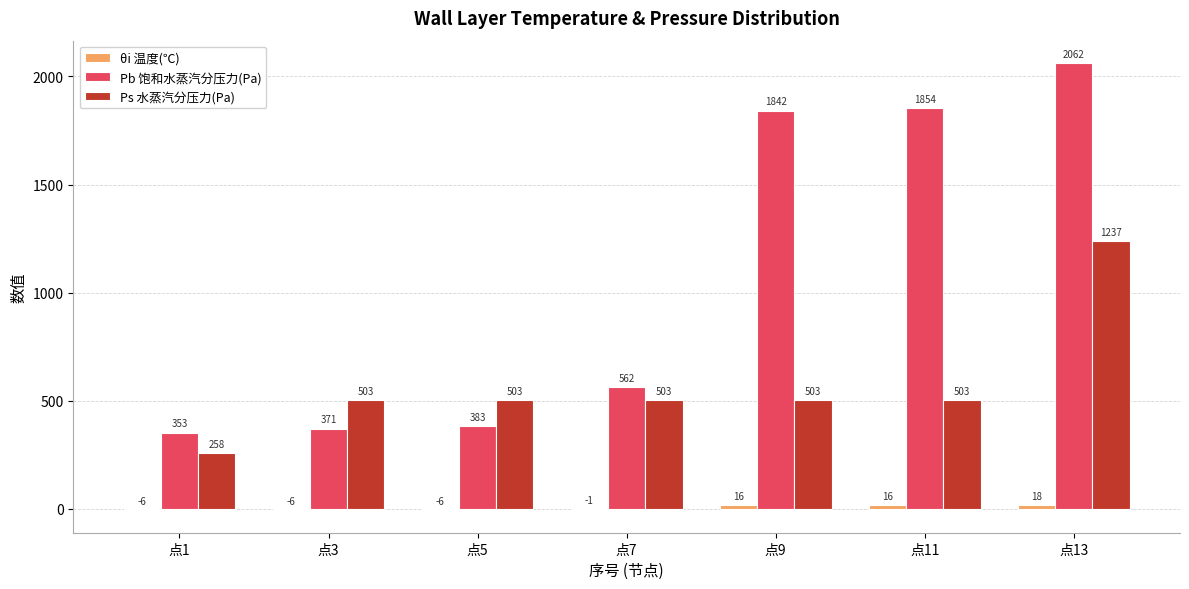

Which series changed the most between 点7 and 点11?

Pb 饱和水蒸汽分压力(Pa)